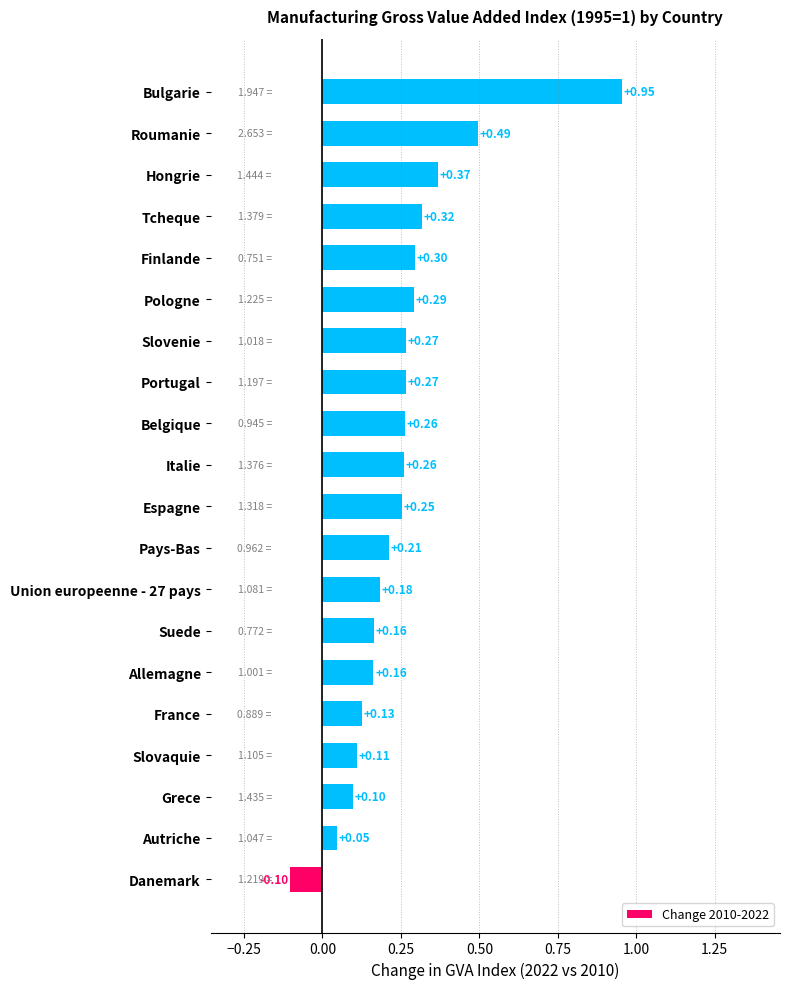

What is the difference between the maximum and second lowest values?

0.9